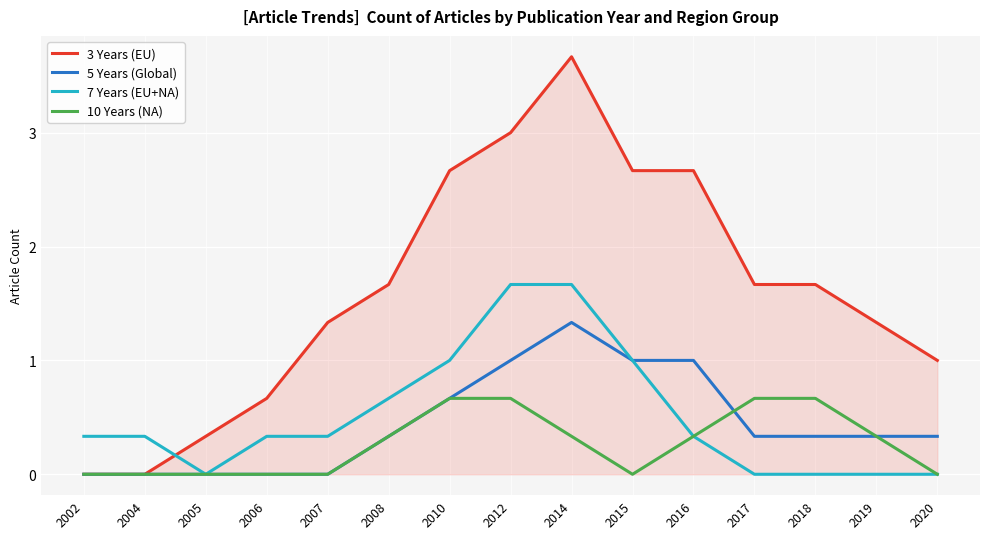

Which series has the largest total across all categories?

3 Years (EU)